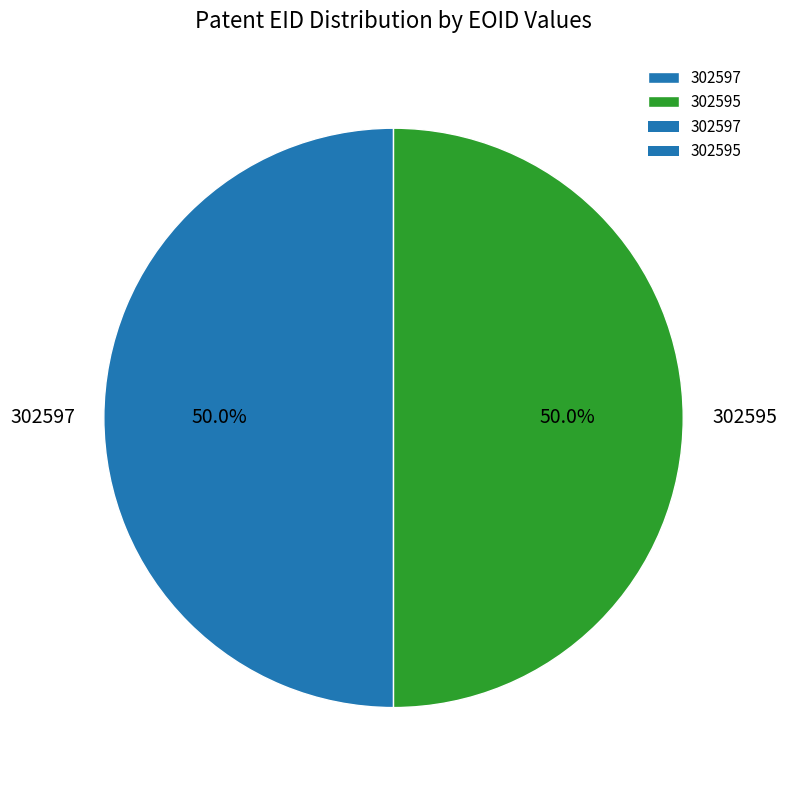

What is the ratio of the value at 302595 to the value at 302597?

1.0